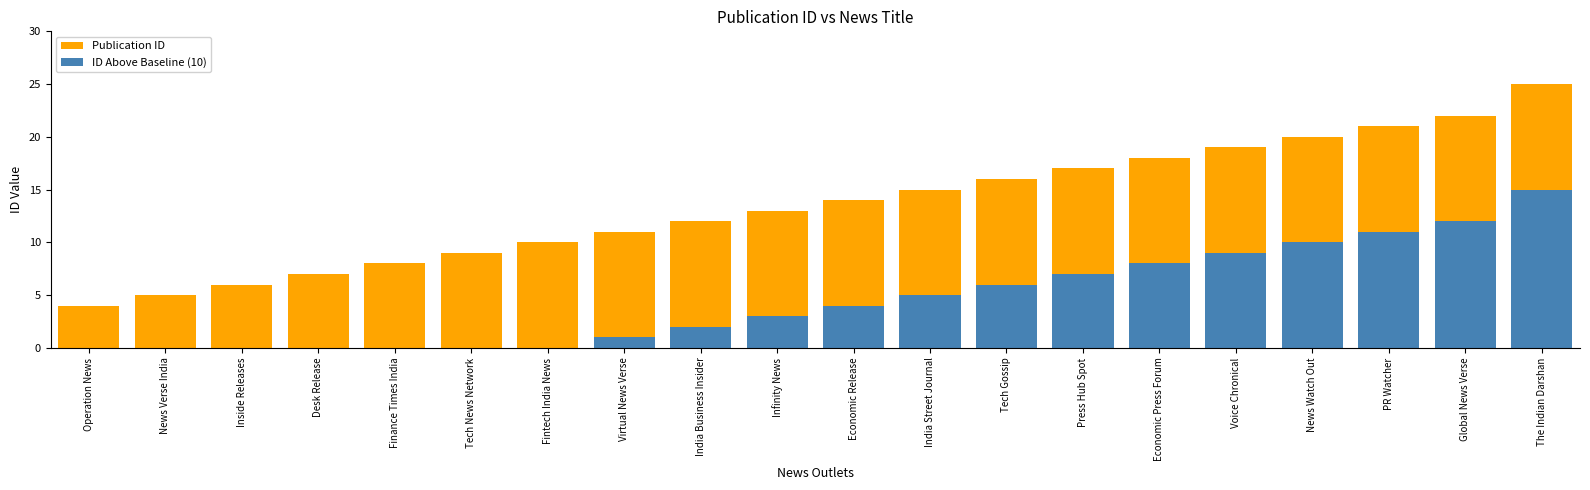

What is the difference between the maximum and minimum values in the ID Above Baseline (10) series?

15